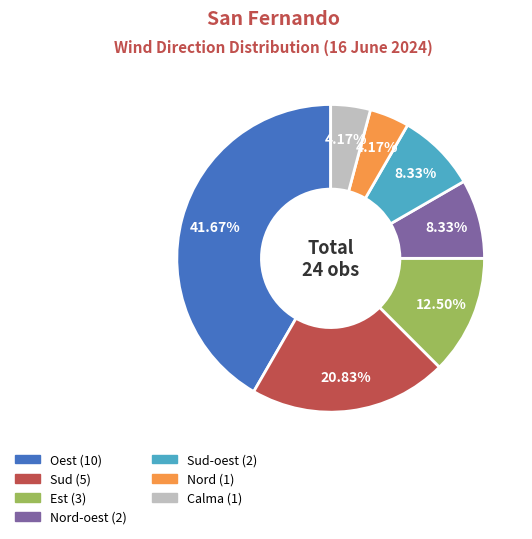

Is there any slice that represents more than half of the pie?

No